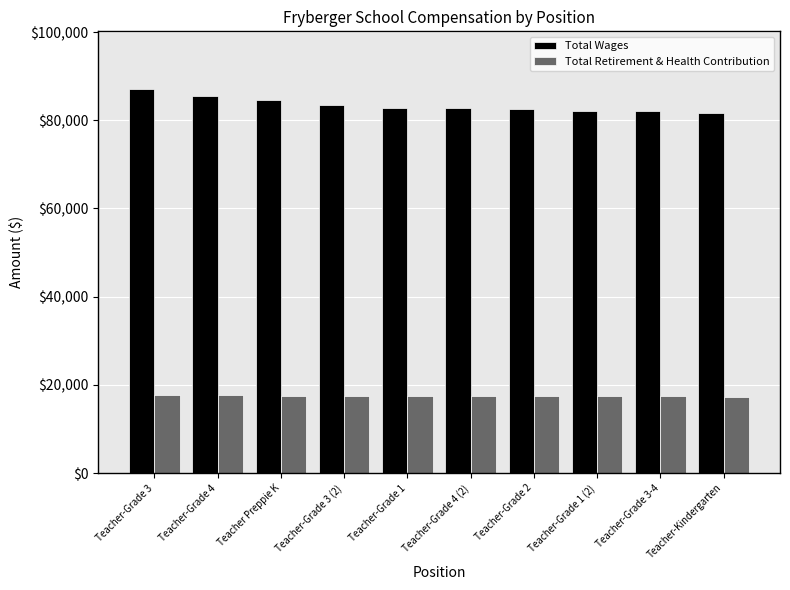

Which series has the largest total across all categories?

Total Wages